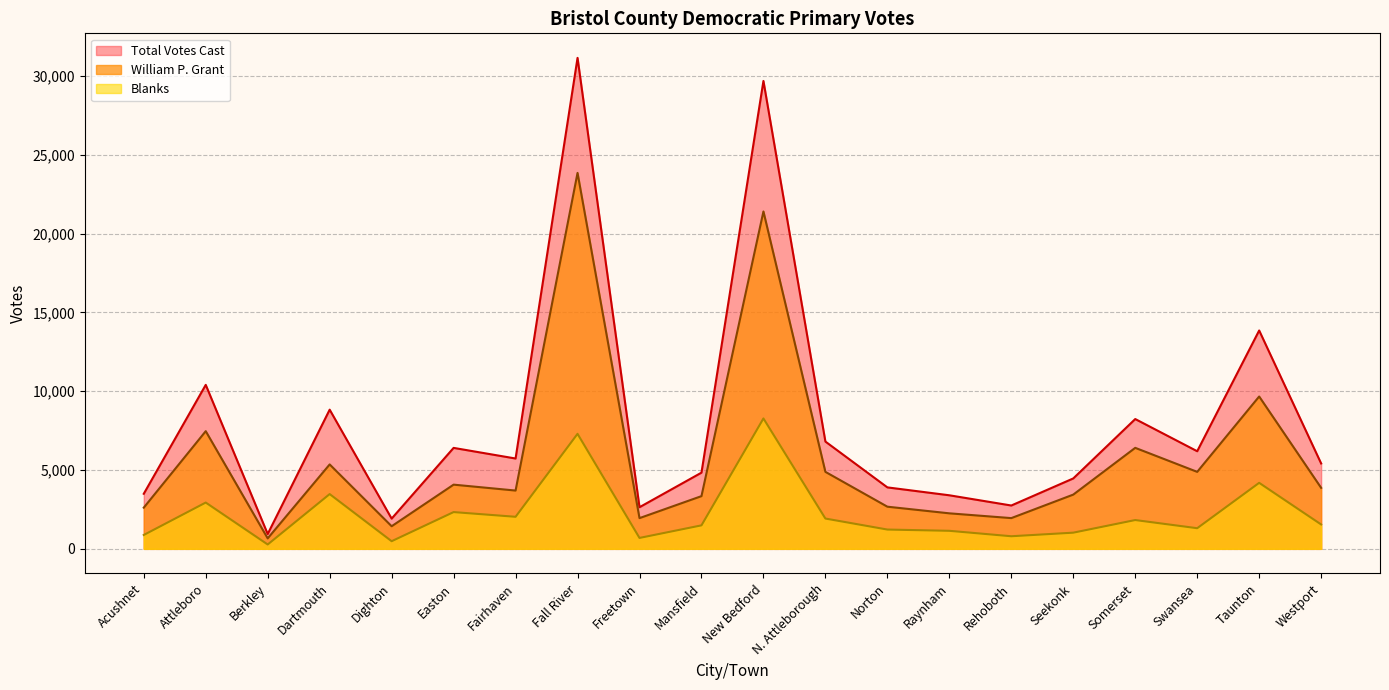

How many values in the William P. Grant series exceed 3870?

9